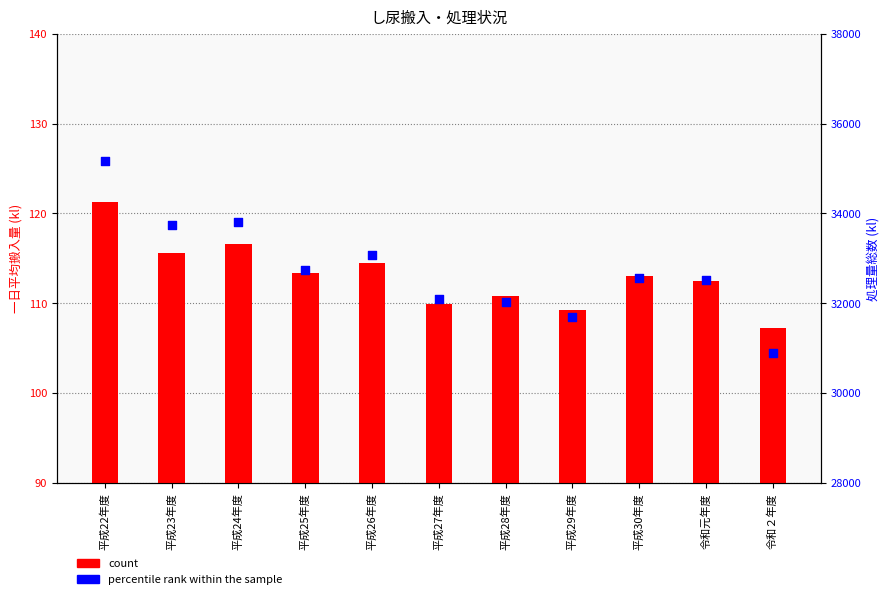

At which category is the sum across all series the highest?

平成22年度